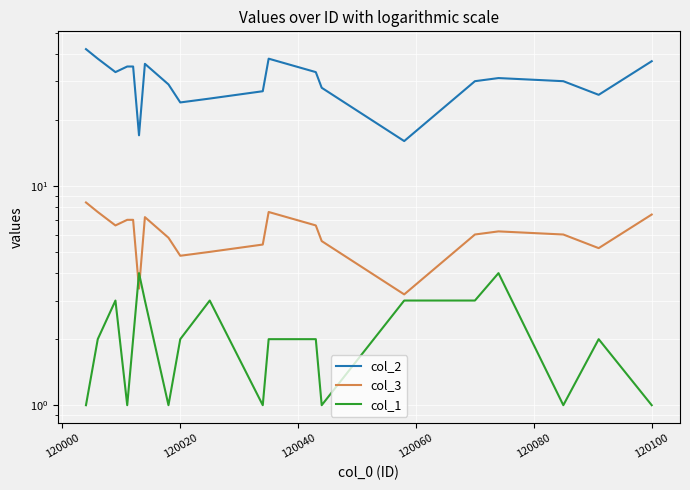

At how many categories does at least one series exceed 19?

18